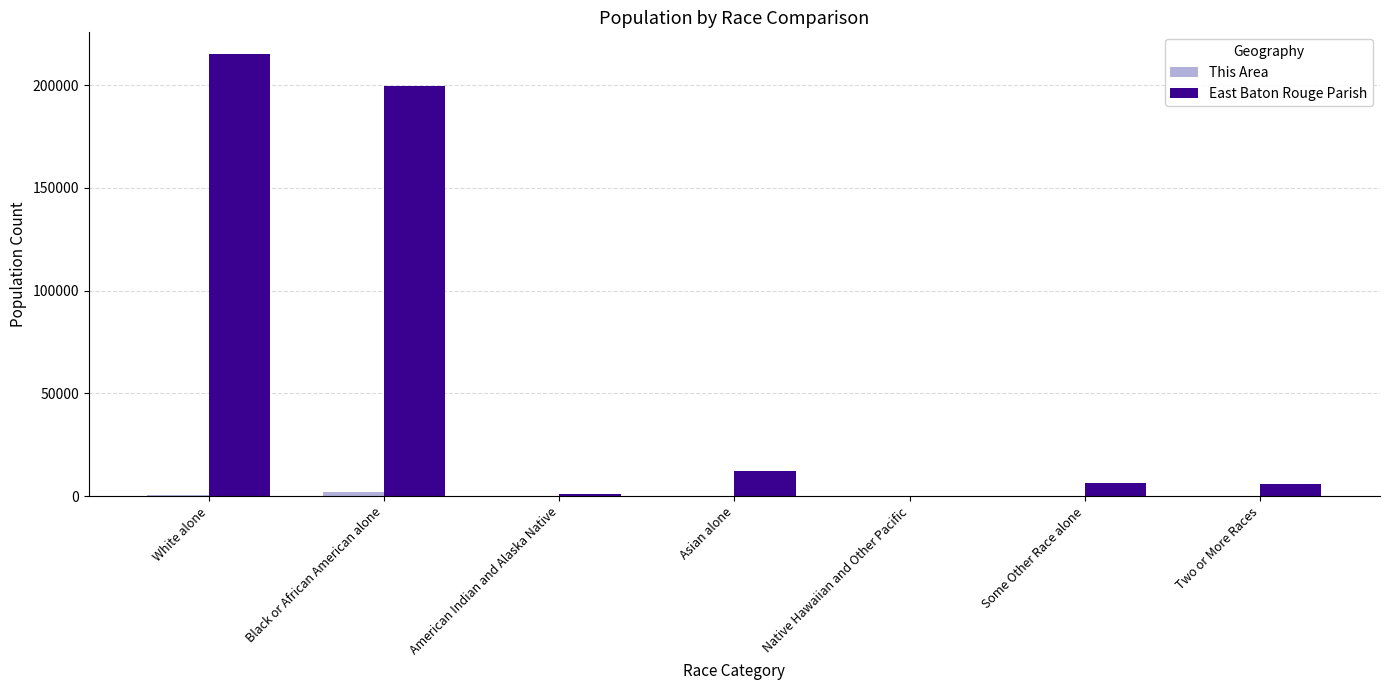

Where is East Baton Rouge Parish nearest to the value 107531?

Black or African American alone